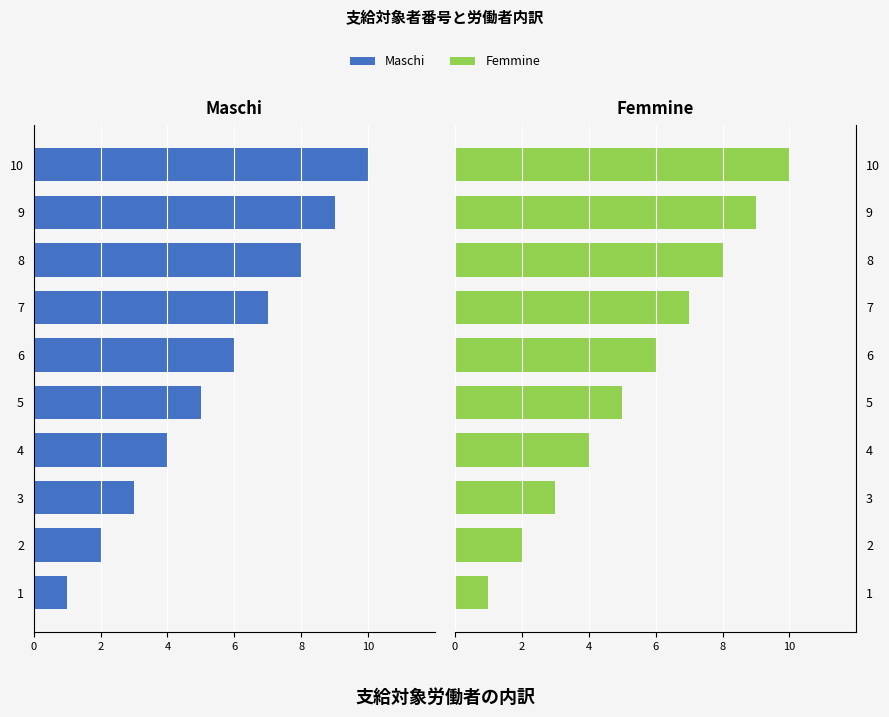

At 5, list the series in order from largest to smallest.

Femmine, Maschi